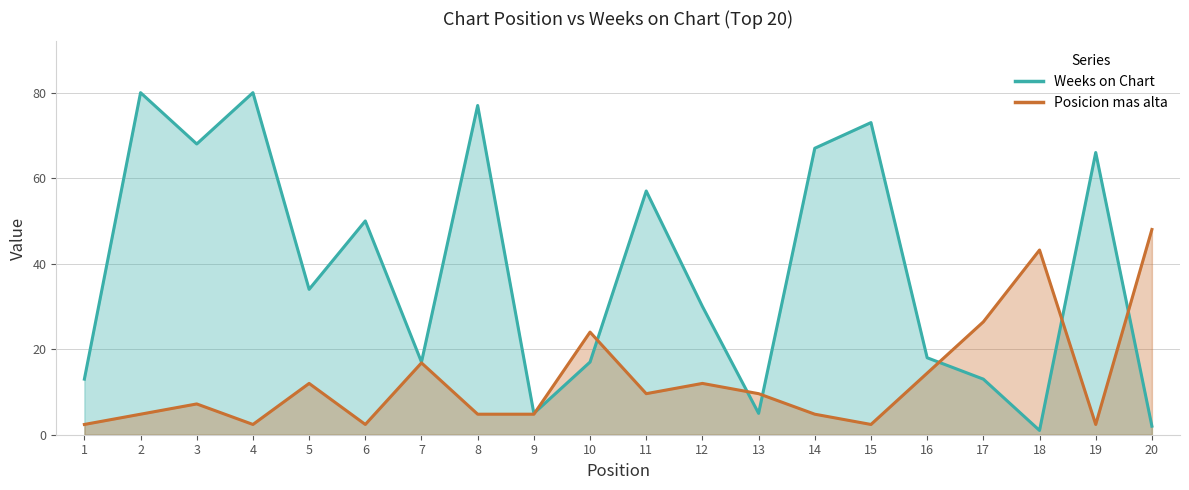

How many lines are shown in the chart?

2